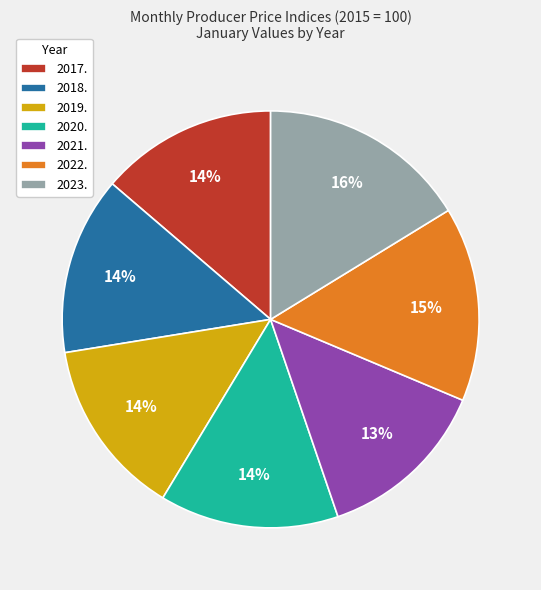

What percentage is the 2022. slice, to the nearest percent?

15%